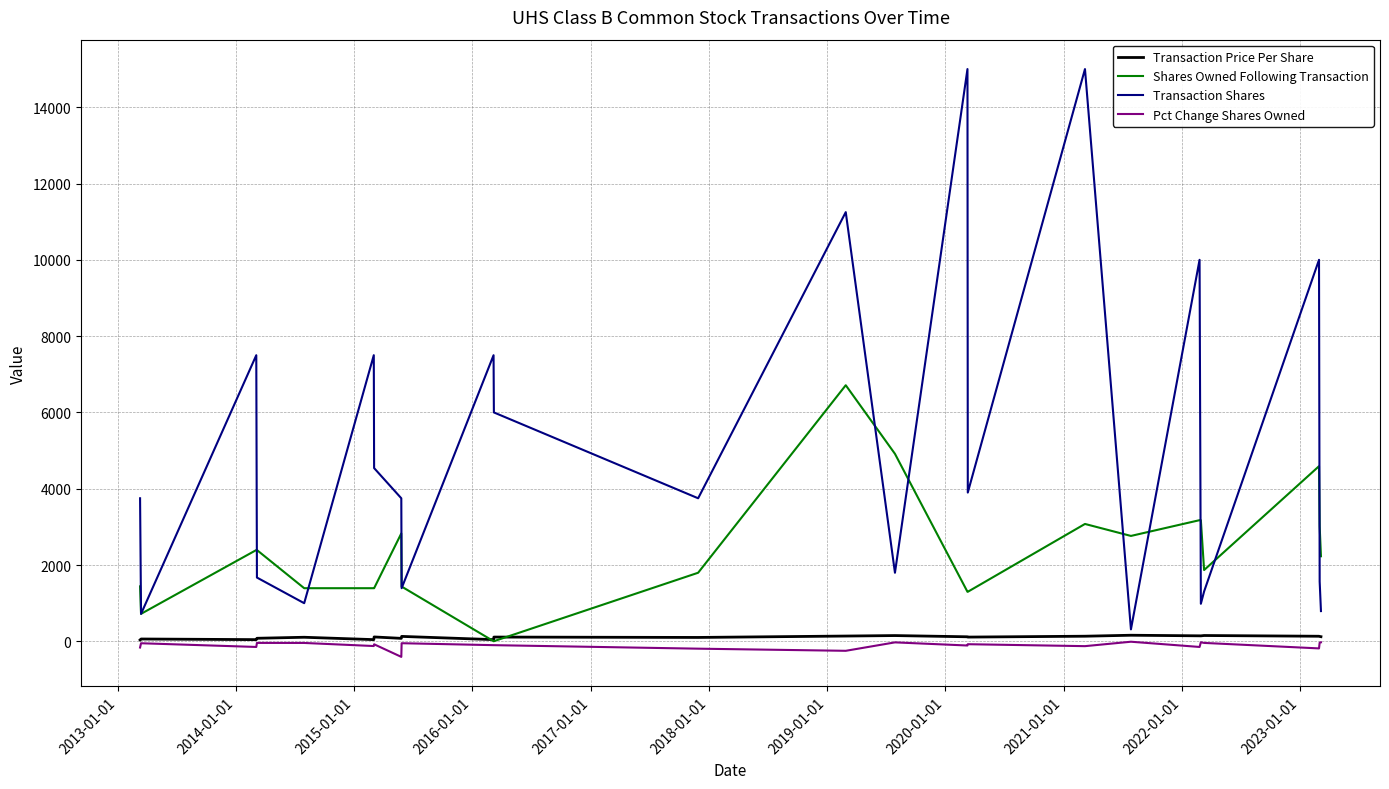

Which series has the largest total across all categories?

Transaction Shares